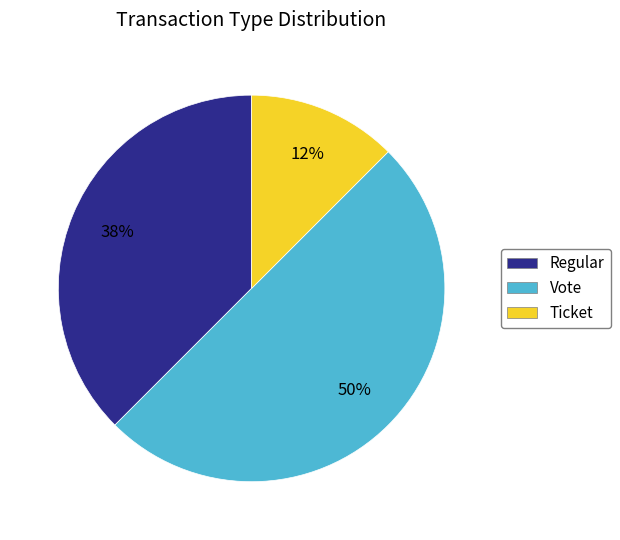

Is it true that Regular is 50% of the pie?

False